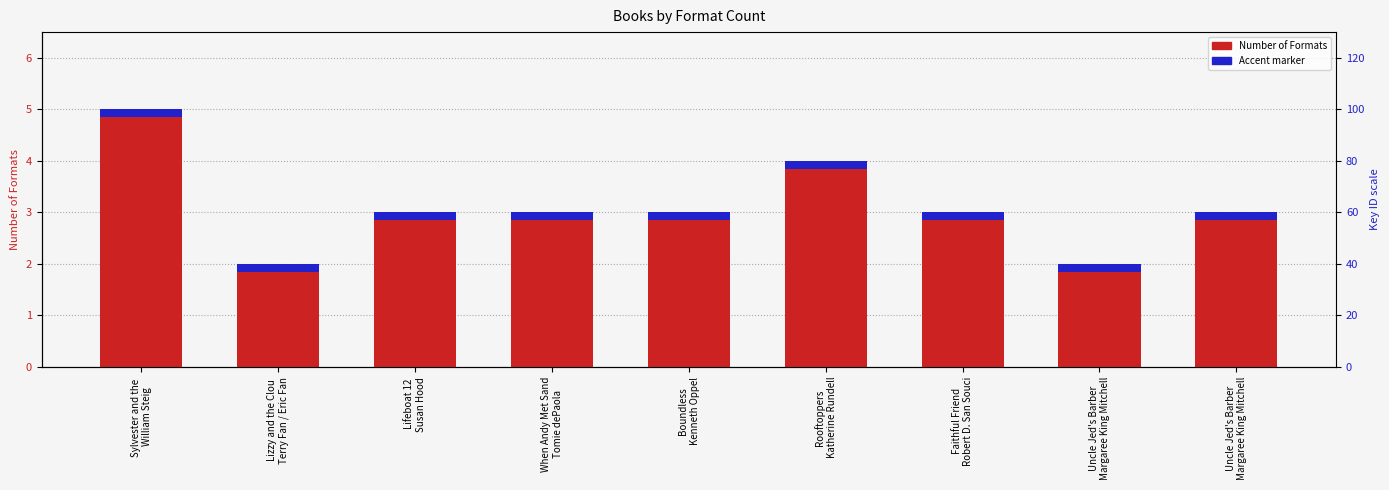

Reading right to left, transcribe all the data shown in this chart.

Number of Formats: 3.0	2.0	3.0	4.0	3.0	3.0	3.0	2.0	5.0
Accent: 0.2	0.2	0.2	0.2	0.2	0.2	0.2	0.2	0.2